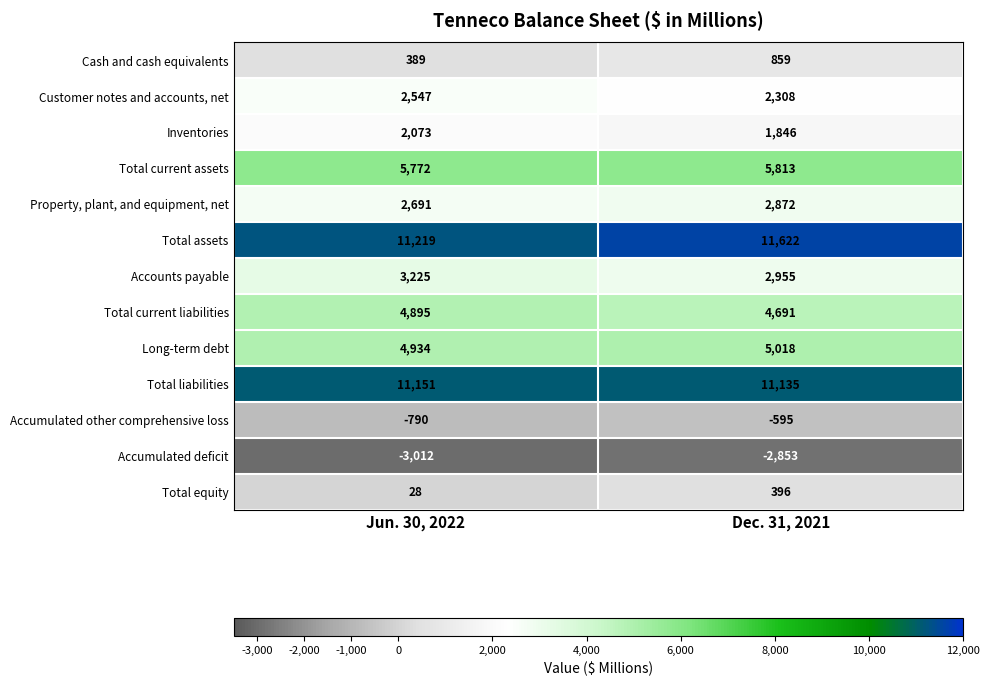

Rank the series by their maximum value, from lowest to highest.

Accumulated deficit, Accumulated other comprehensive loss, Total equity, Cash and cash equivalents, Inventories, Customer notes and accounts, net, Property, plant, and equipment, net, Accounts payable, Total current liabilities, Long-term debt, Total current assets, Total liabilities, Total assets